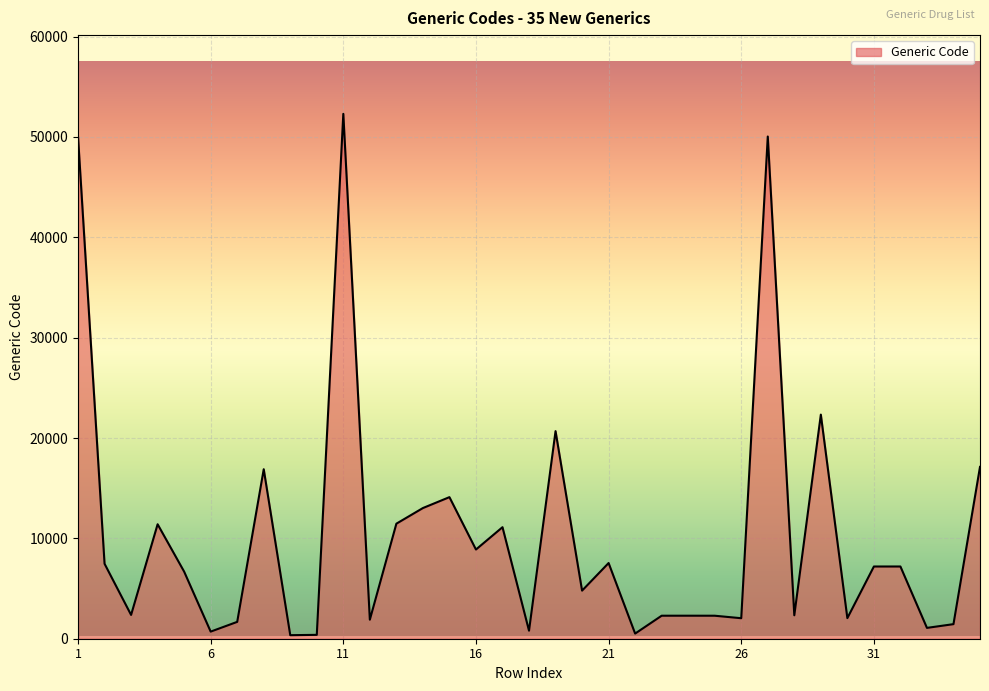

Does the chart have visible grid lines?

Yes